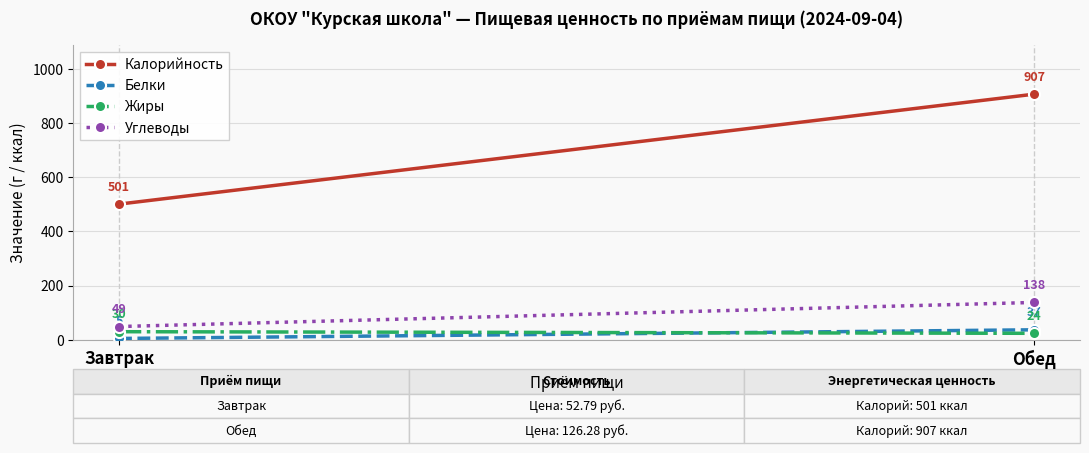

Is the value of Калорийность at Завтрак greater than the value of Белки at Завтрак?

Yes